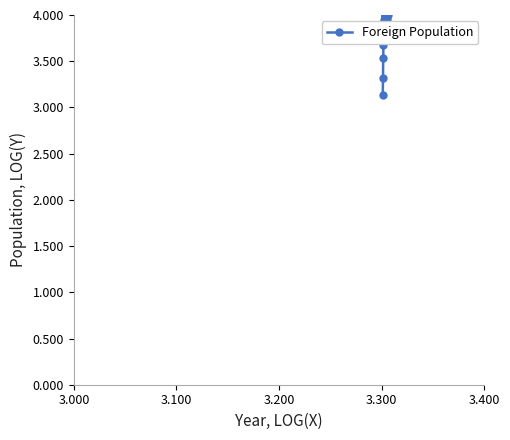

What is the difference between the maximum and minimum values?

0.9